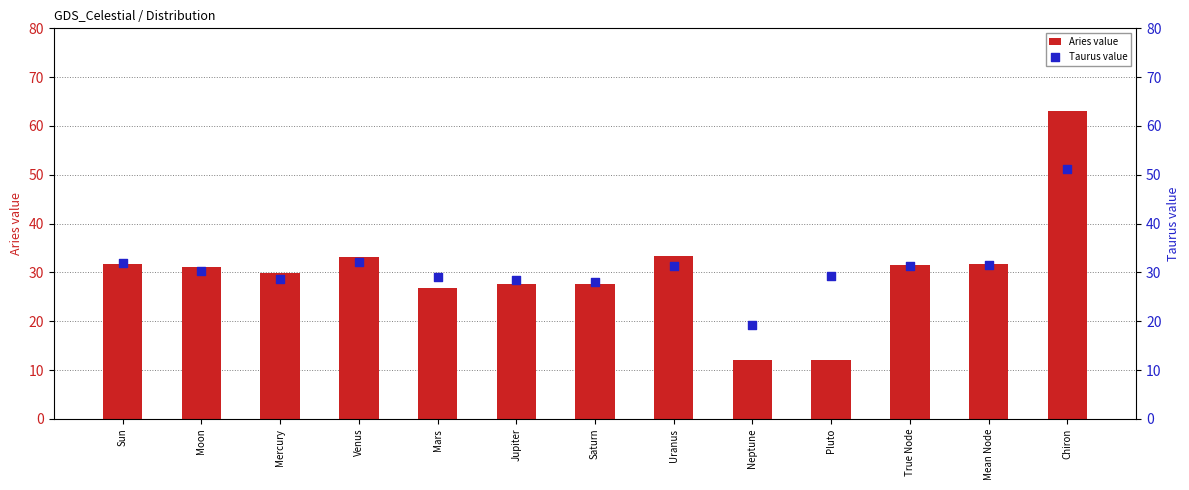

Which series contains the lowest Y value?

Aries value